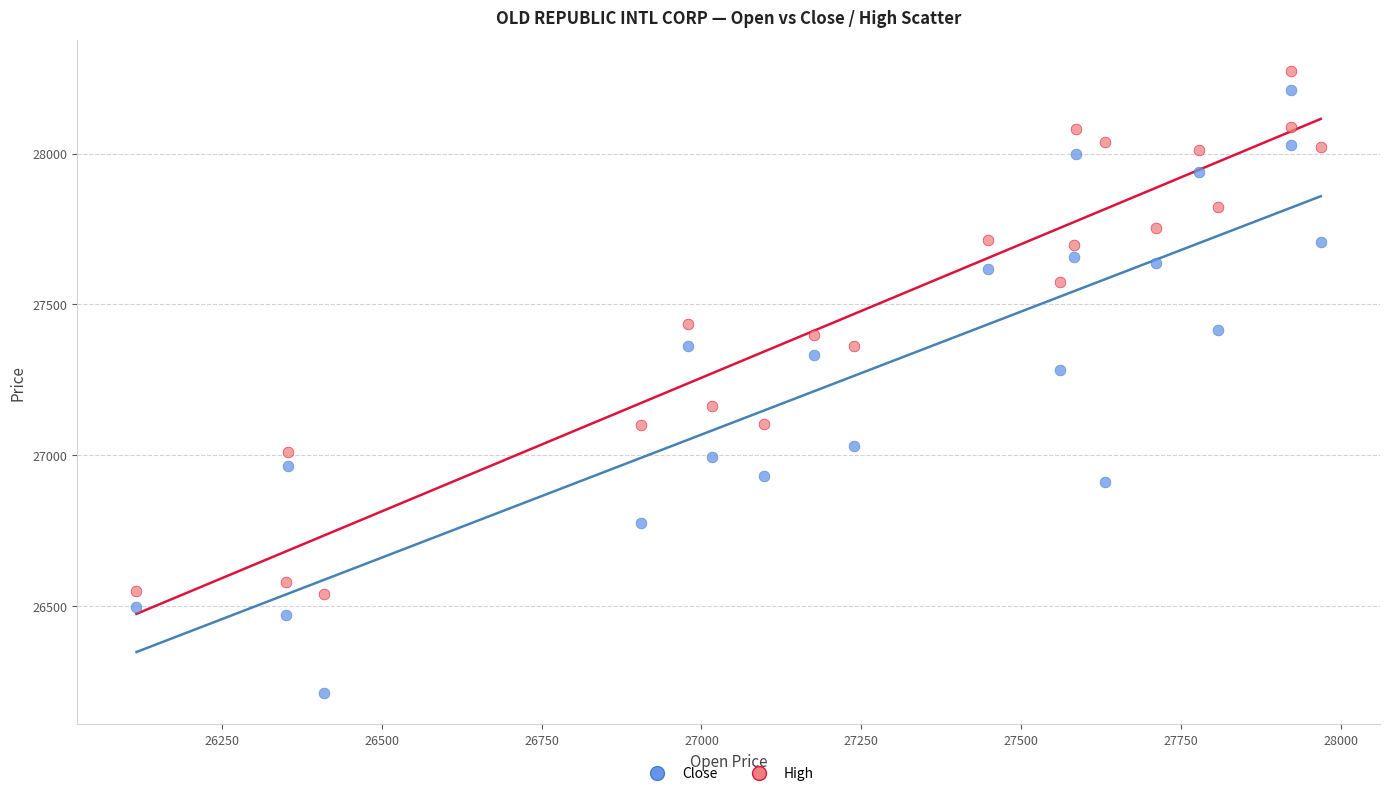

Across all series, what Y value is closest to 27241?

27283